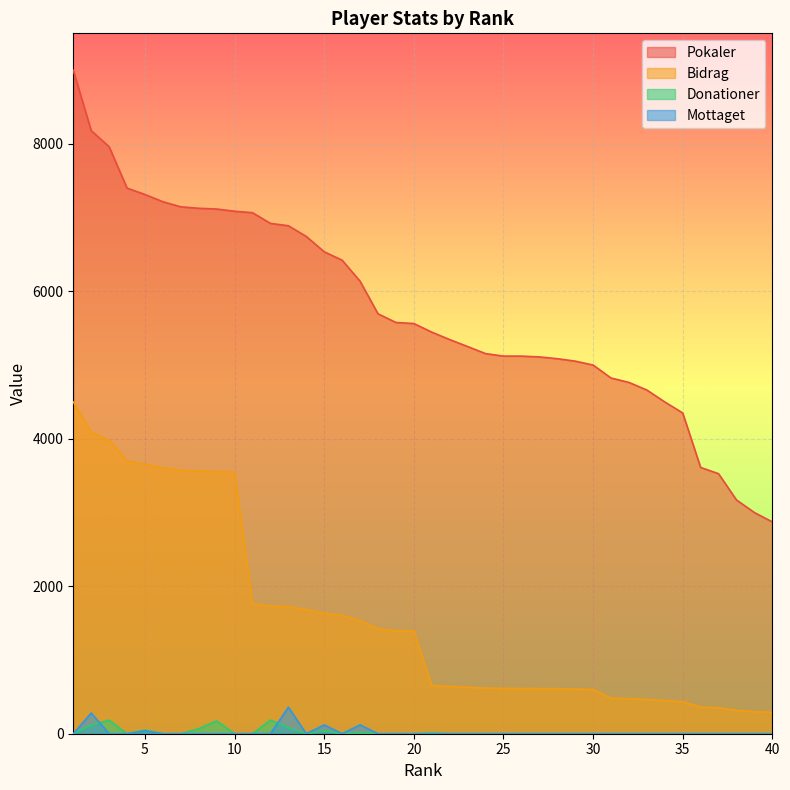

Is the value of Pokaler at 39 greater than the value of Bidrag at 5?

No